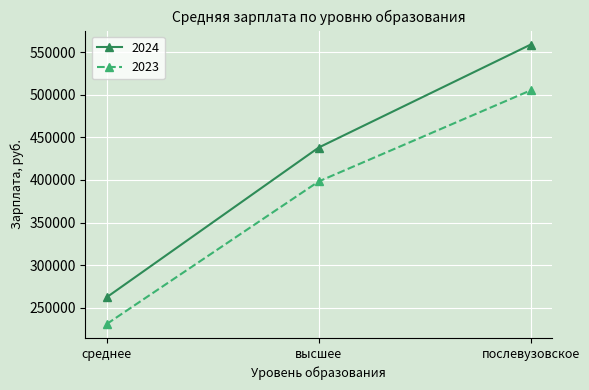

Does the chart display data point markers on the line(s)?

Yes